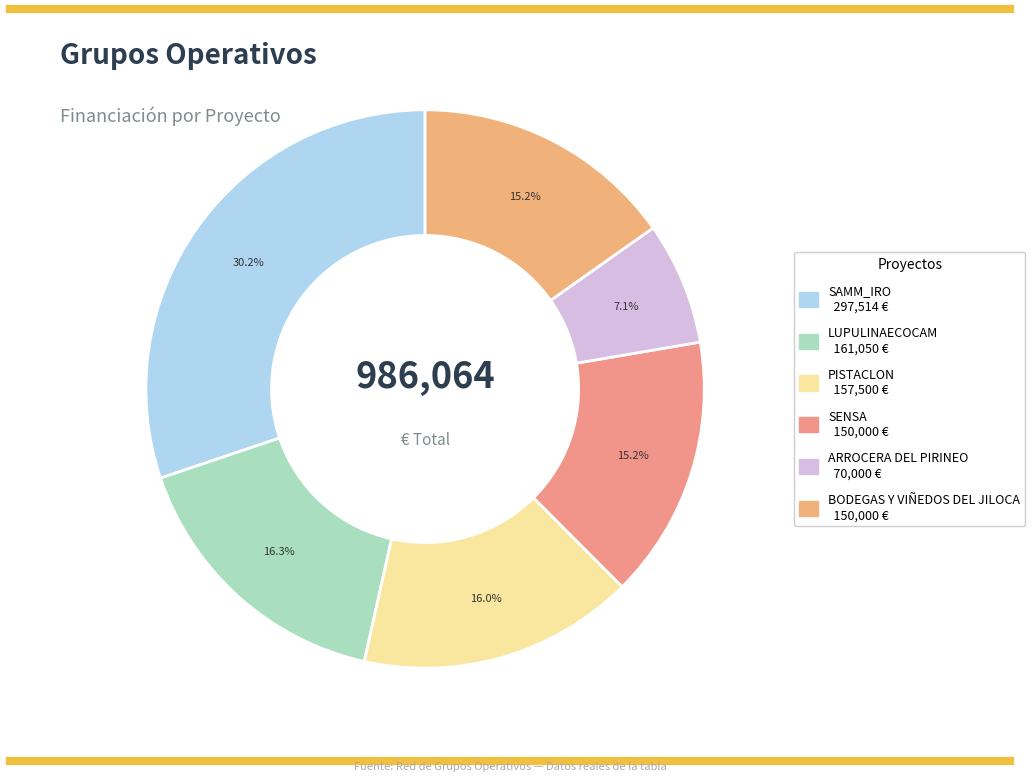

Does PISTACLON represent more than half of the total?

No